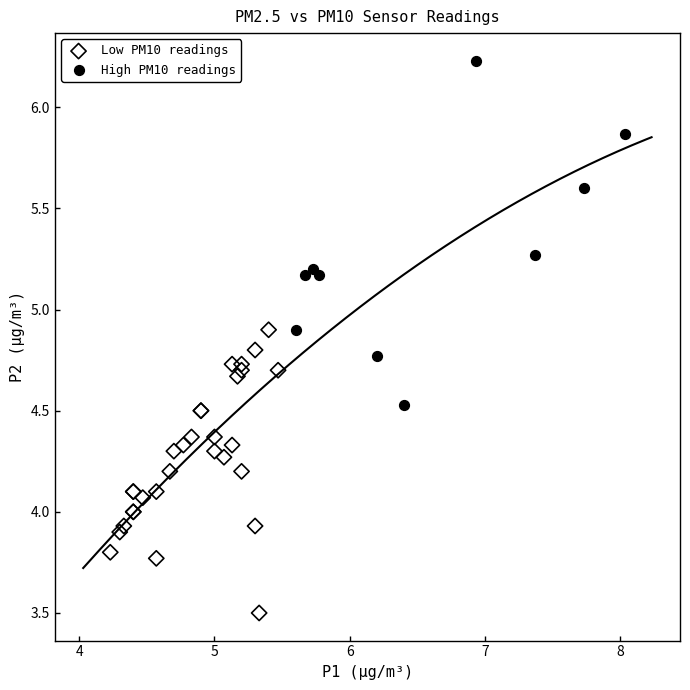

Which series has the largest Y range (max minus min)?

High PM10 readings